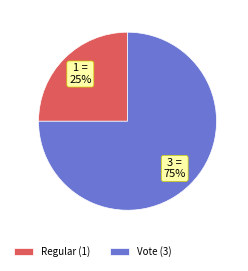

Is it true that Vote is 84% of the pie?

False